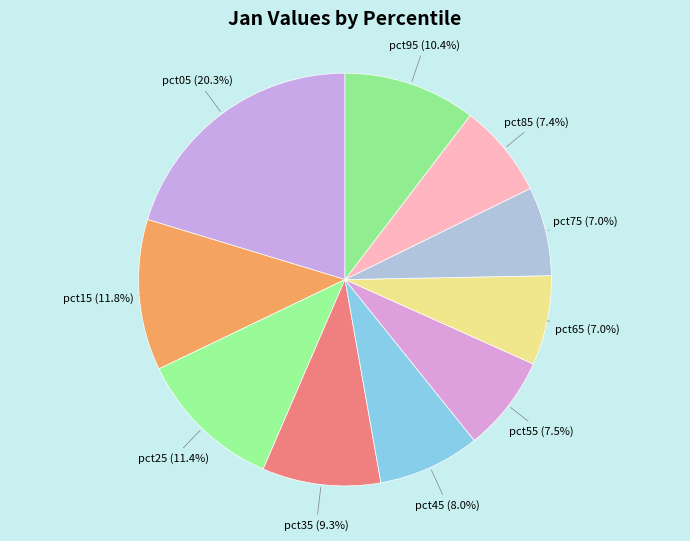

Is there any slice that represents more than half of the pie?

No